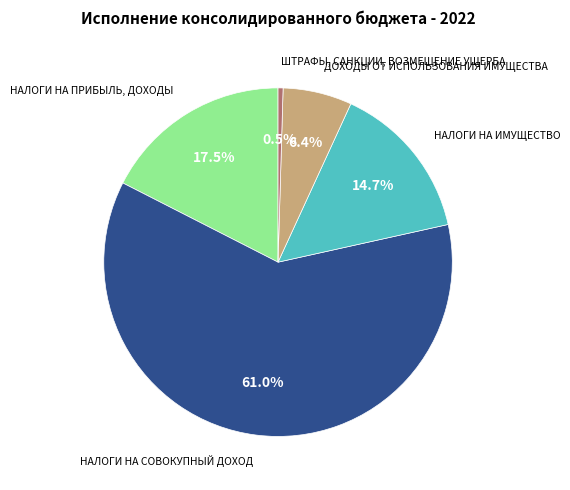

Does any single category account for the majority?

Yes